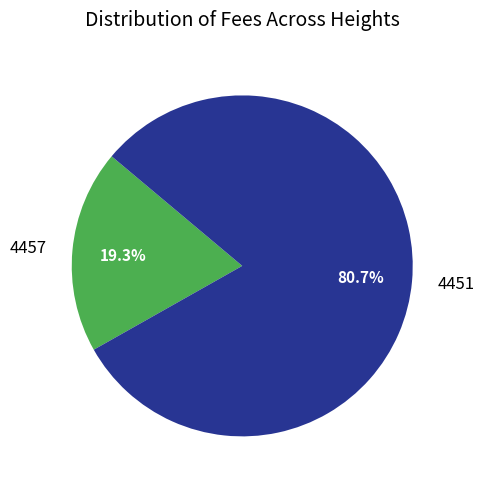

Count the number of slices in the pie.

2